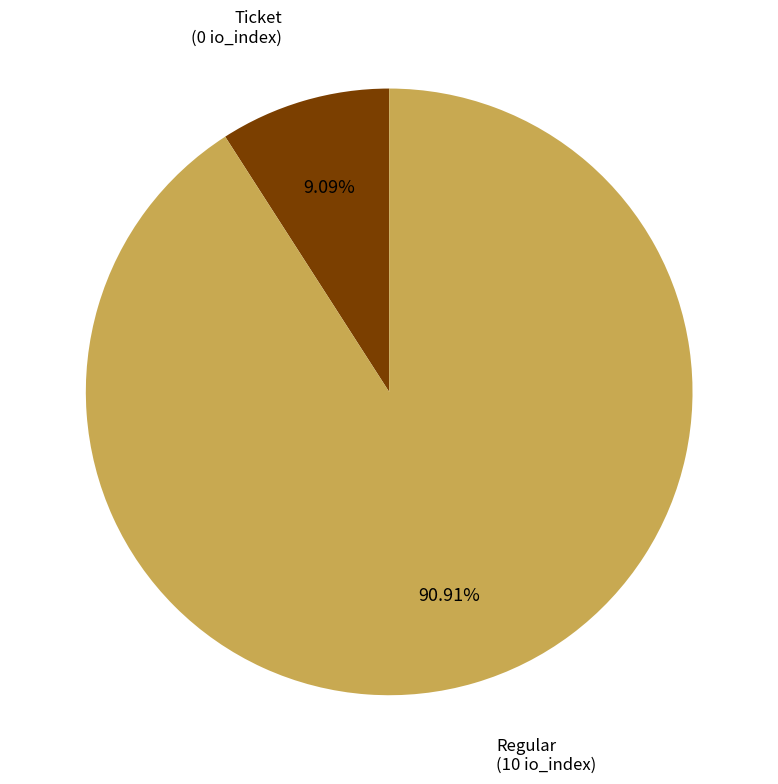

Is there a majority slice in this chart?

Yes